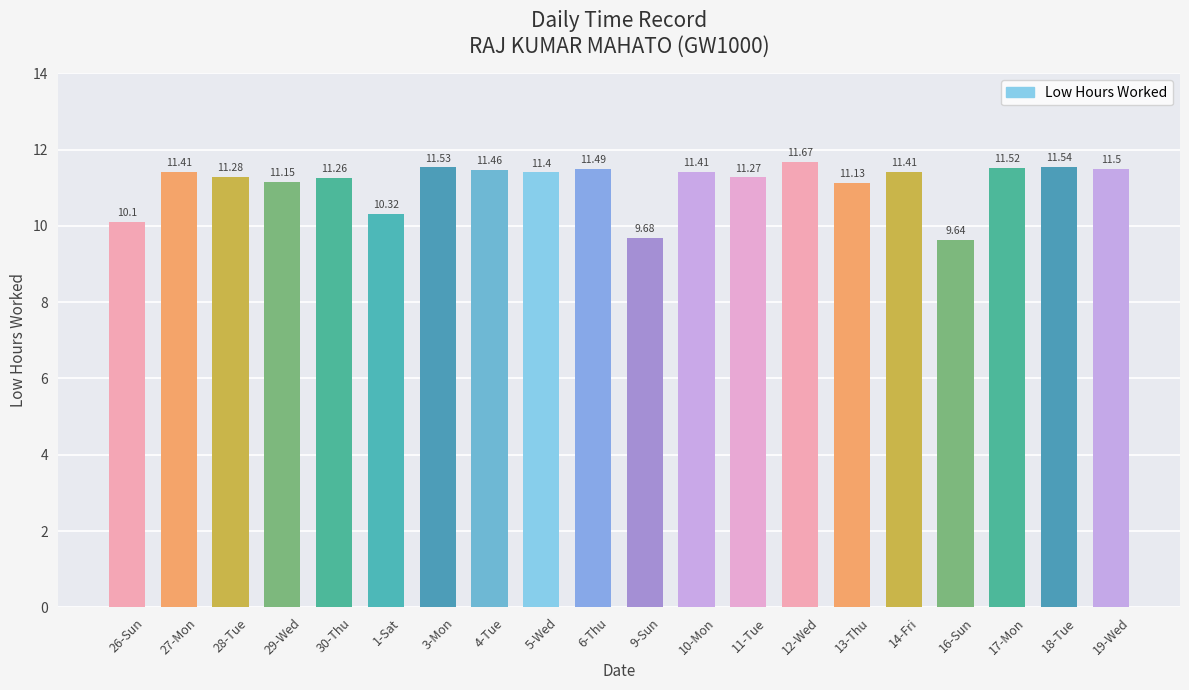

Which has a higher value, 4-Tue or 1-Sat?

4-Tue